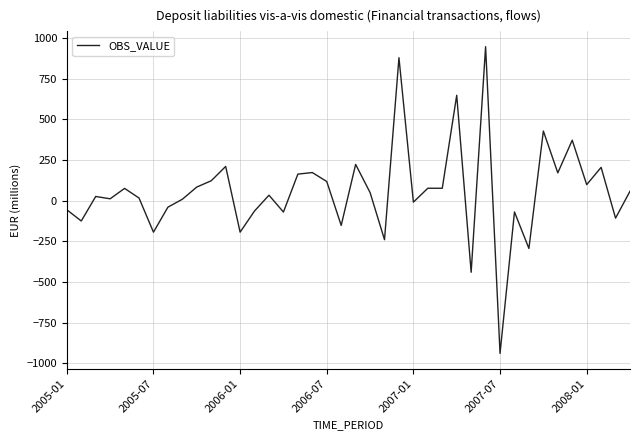

What is the sum of all values?

2288.7